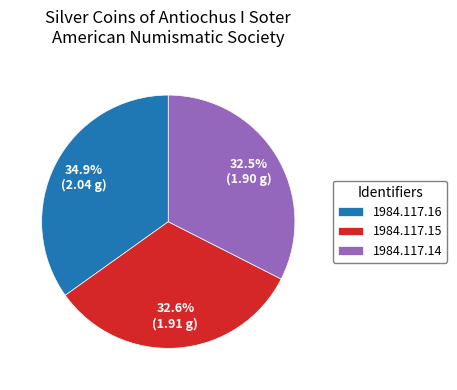

Combined, what portion of the pie is 1984.117.15 and 1984.117.16?

67.5%